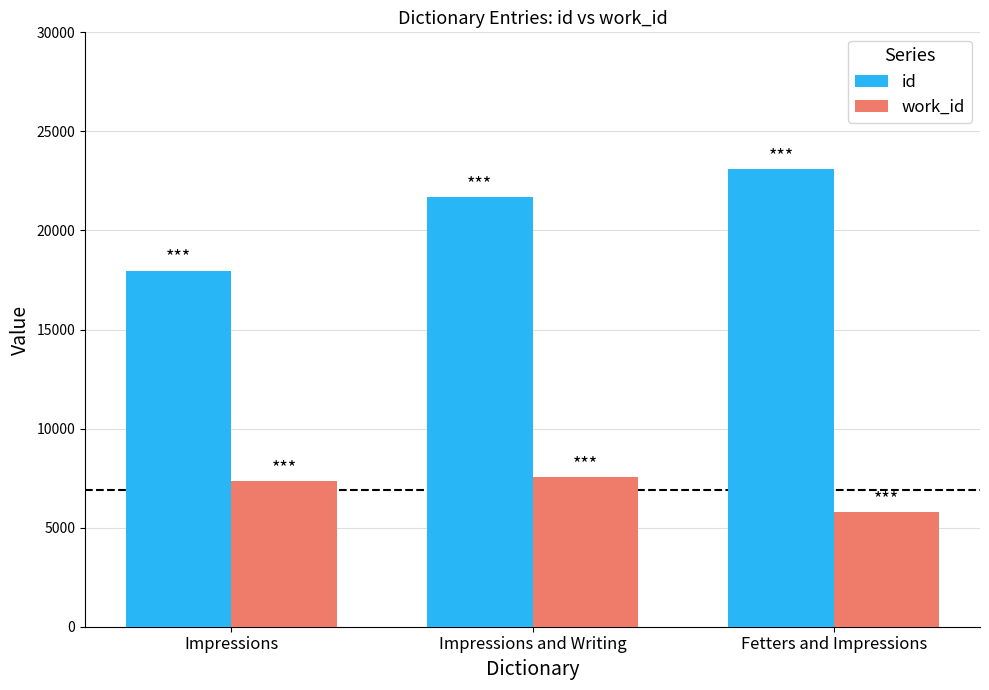

What is the sum of the id values at Impressions and Writing and Impressions?

39680